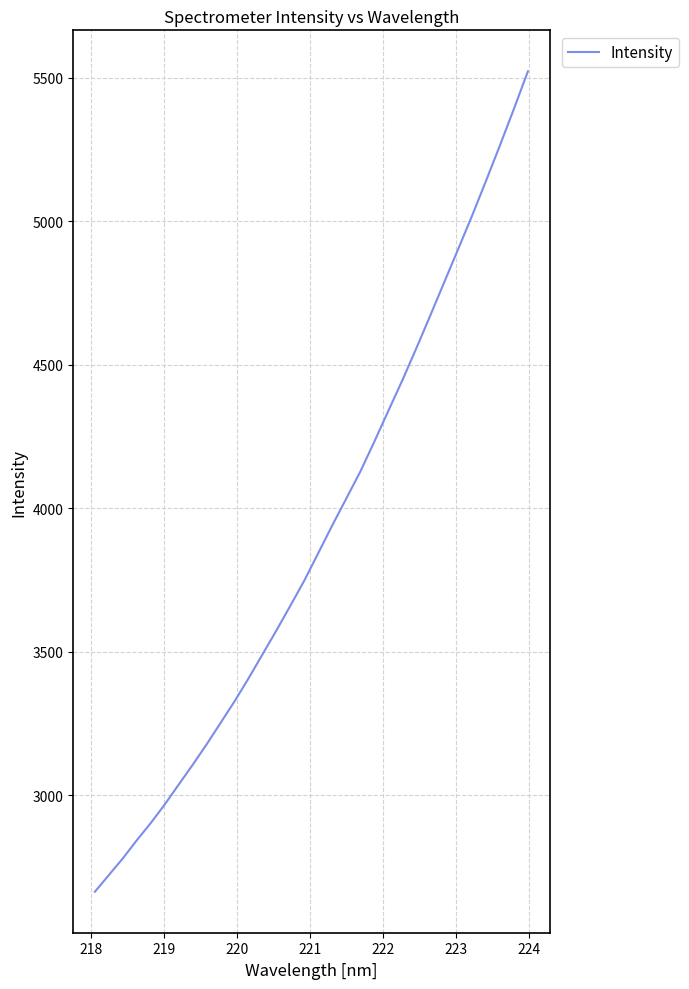

What is the minimum value shown in the chart?

2663.6